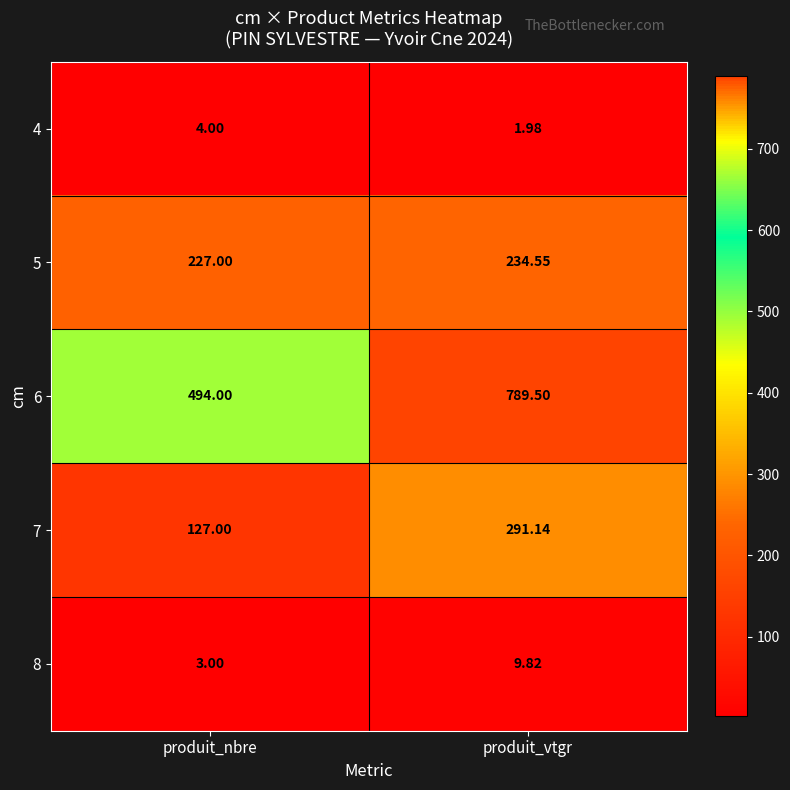

What is the total value across all series at produit_vtgr?

1327.0